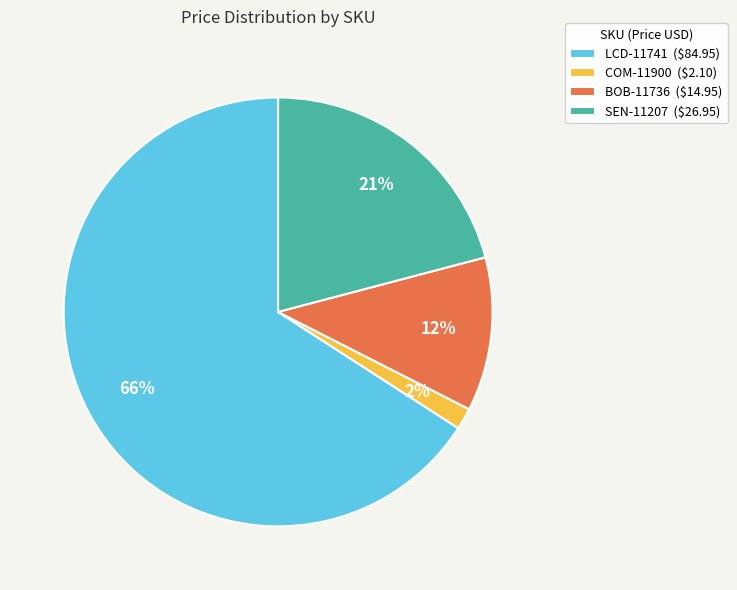

Approximately how many times larger is the value at SEN-11207 compared to LCD-11741?

0.3